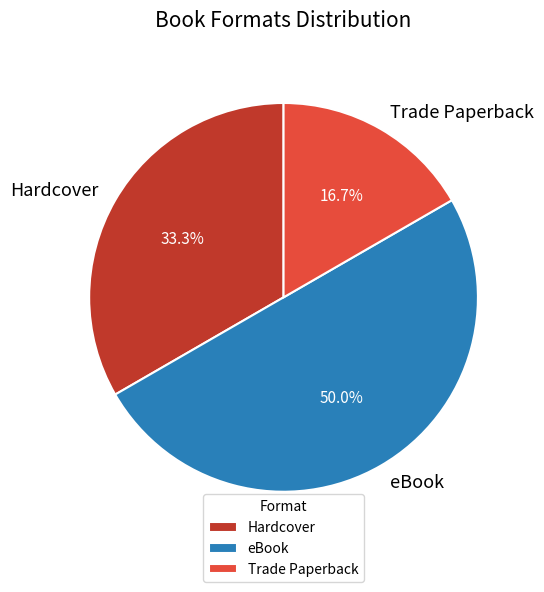

What is the total percentage of eBook and Hardcover?

83.3%